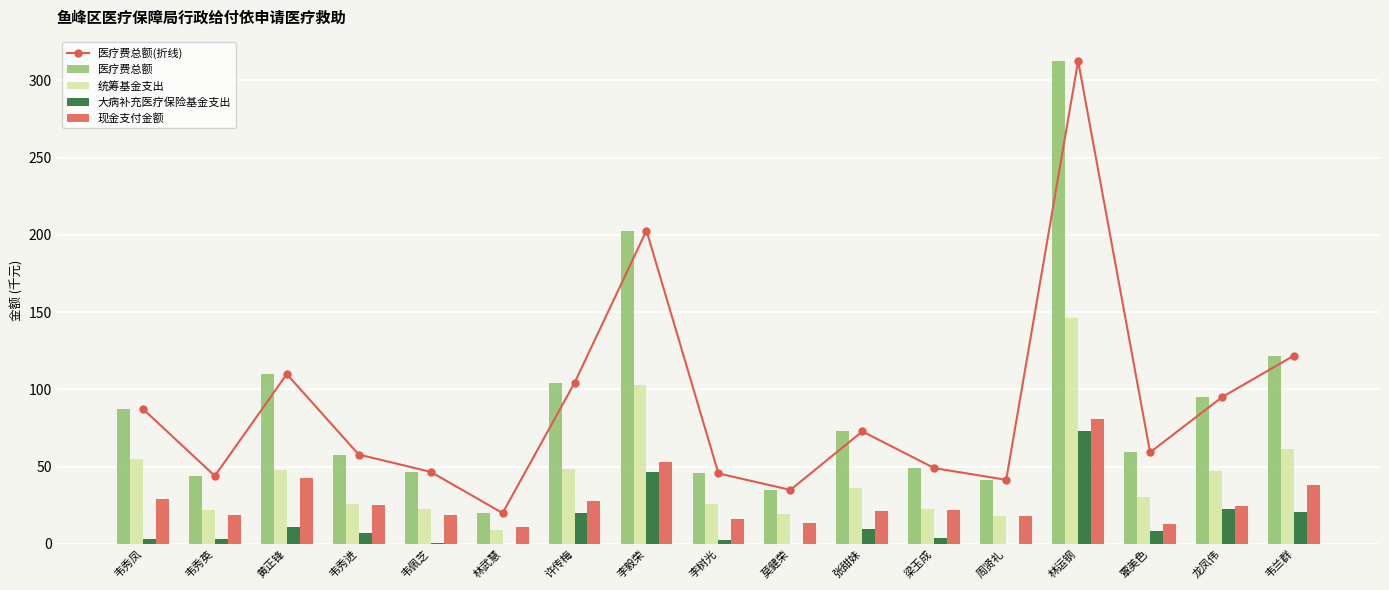

Reading left to right, extract all data points from this chart.

医疗费总额(折线): 87.4	44.0	109.9	57.9	46.7	20.0	104.3	202.8	45.7	35.0	72.8	49.1	41.5	312.5	59.3	95.0	121.9
医疗费总额: 87.4	44.0	109.9	57.9	46.7	20.0	104.3	202.8	45.7	35.0	72.8	49.1	41.5	312.5	59.3	95.0	121.9
统筹基金支出: 54.9	22.1	47.6	25.8	22.9	9.1	48.8	102.8	26.2	19.3	36.4	22.8	18.2	146.3	30.2	47.5	61.7
大病补充医疗保险基金支出: 3.4	3.4	11.0	6.8	0.7	0.0	20.1	46.8	2.8	0.0	10.0	4.0	0.0	73.4	8.1	22.6	20.5
现金支付金额: 29.1	18.6	42.6	25.3	19.0	10.9	27.9	53.3	16.3	13.4	21.6	22.0	18.3	81.2	13.2	24.9	38.4